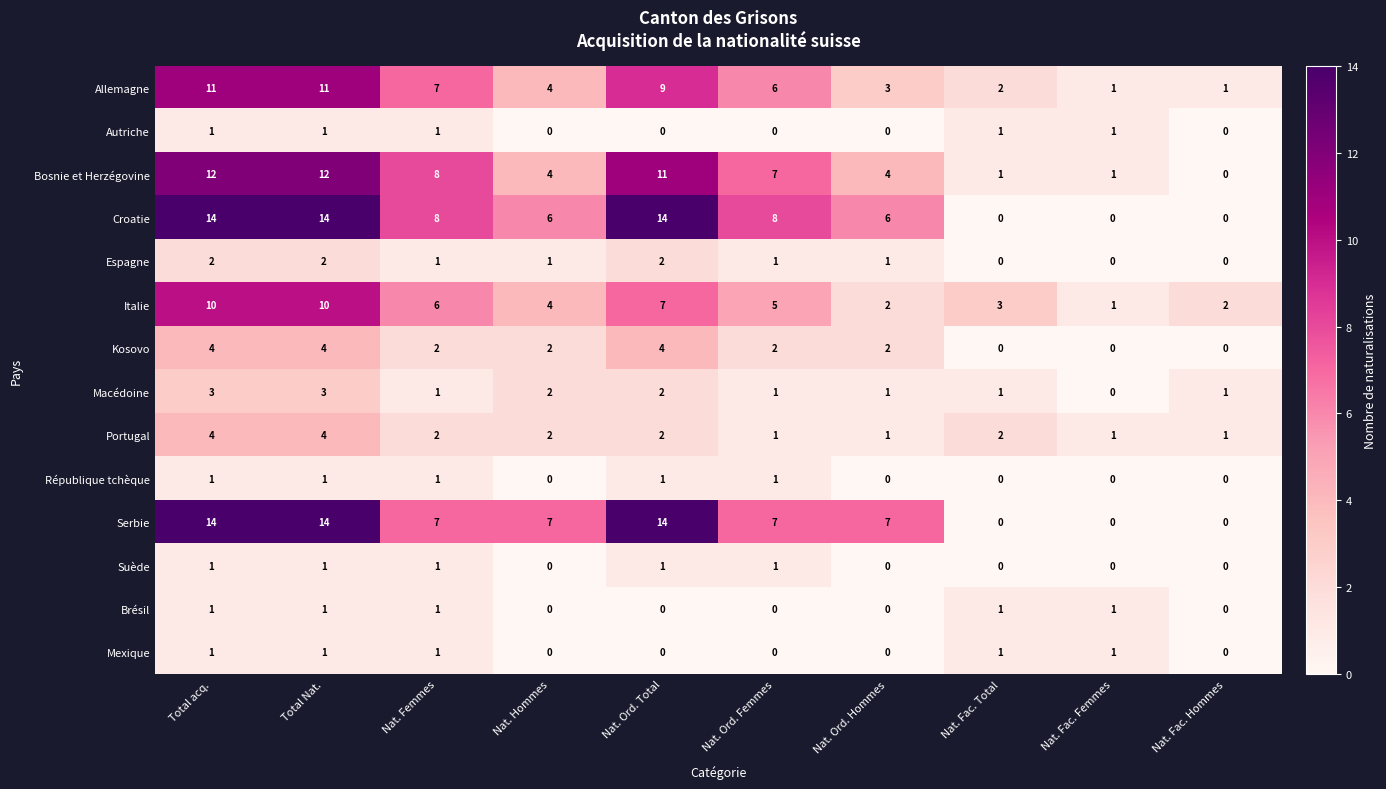

The value of Macédoine at Nat. Femmes is 1. True or false?

True